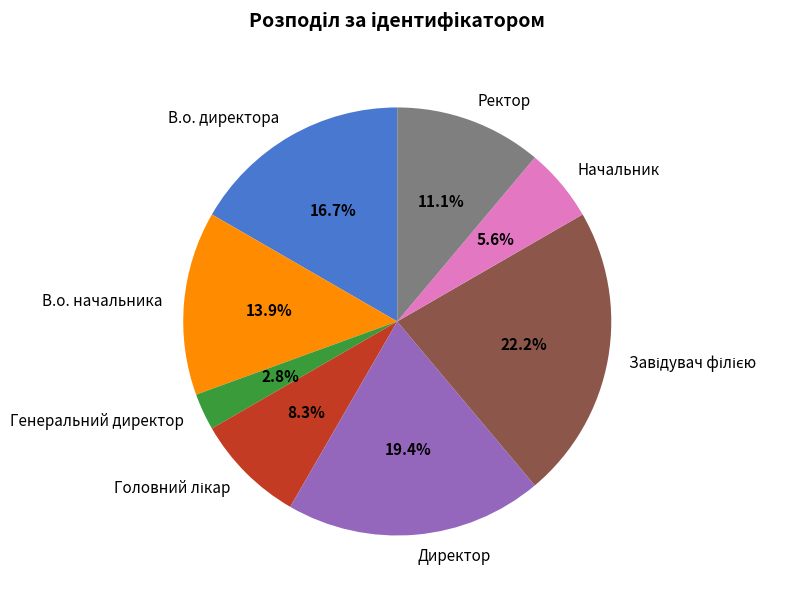

What percentage is the В.о. начальника slice, to the nearest percent?

14%